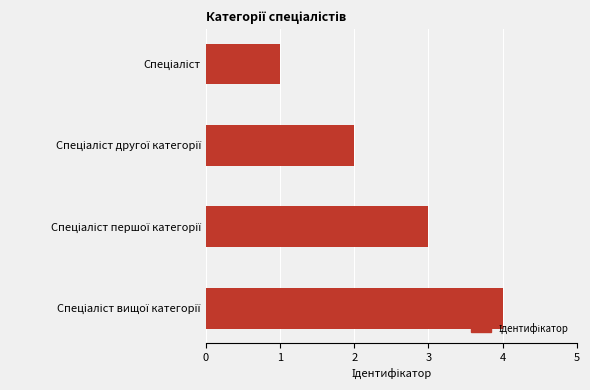

What is the maximum value shown in the chart?

4